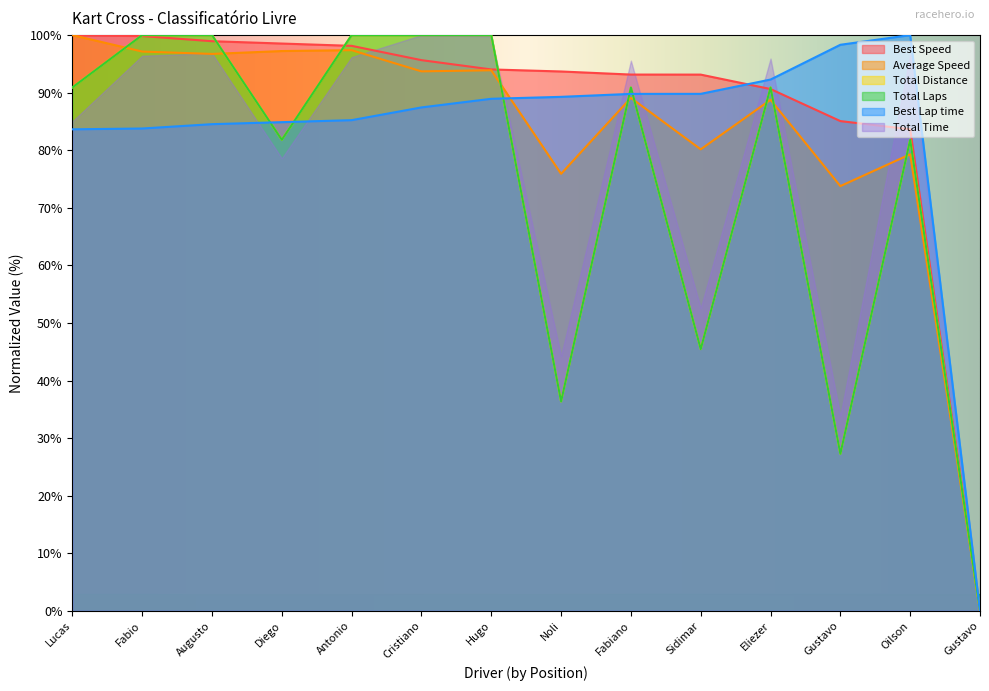

Which series has the widest spread of values?

Total Laps